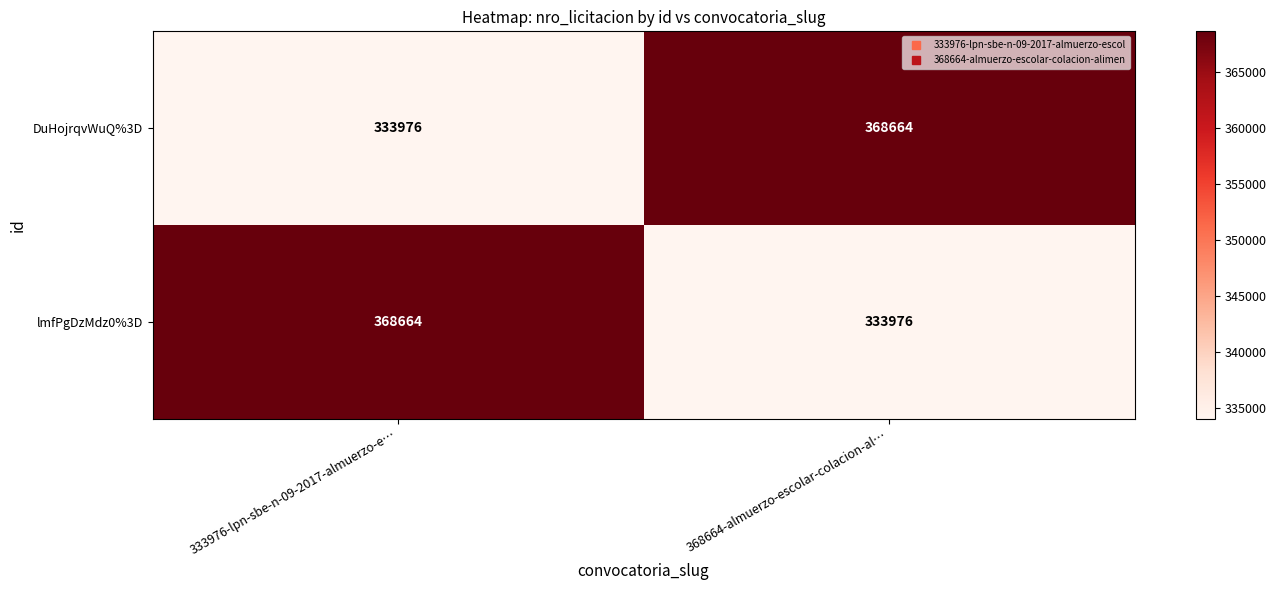

What is the difference between the maximum and minimum values in the lmfPgDzMdz0%3D series?

34688